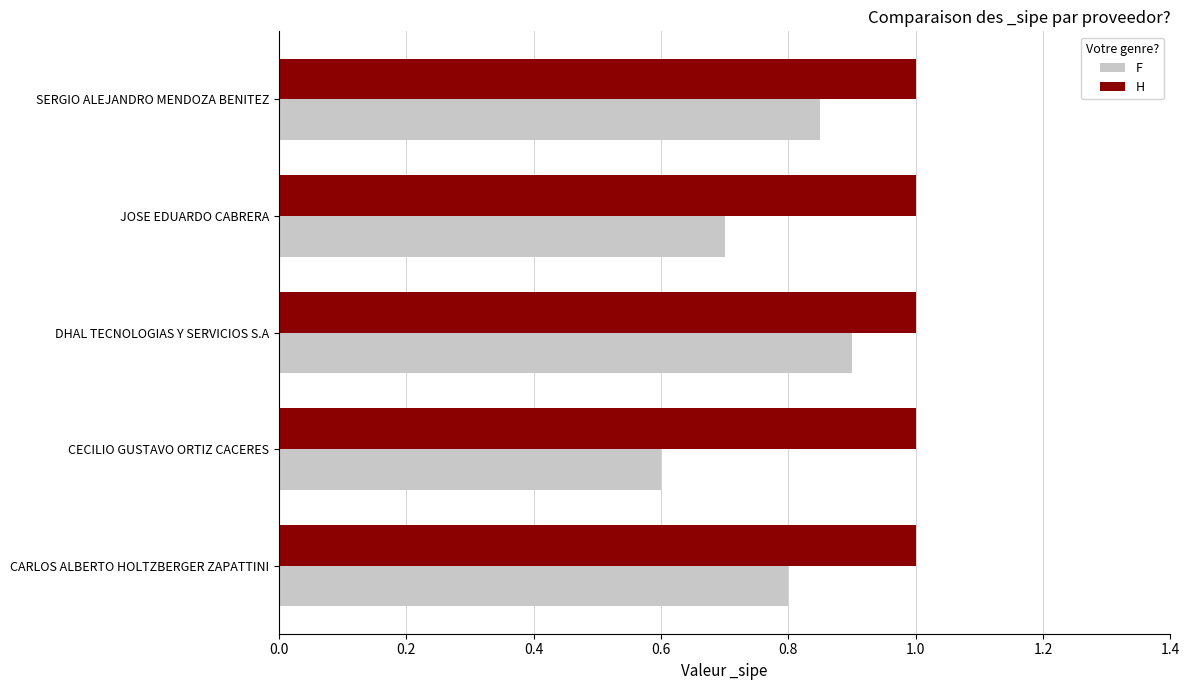

What is the sum of all F values?

3.9